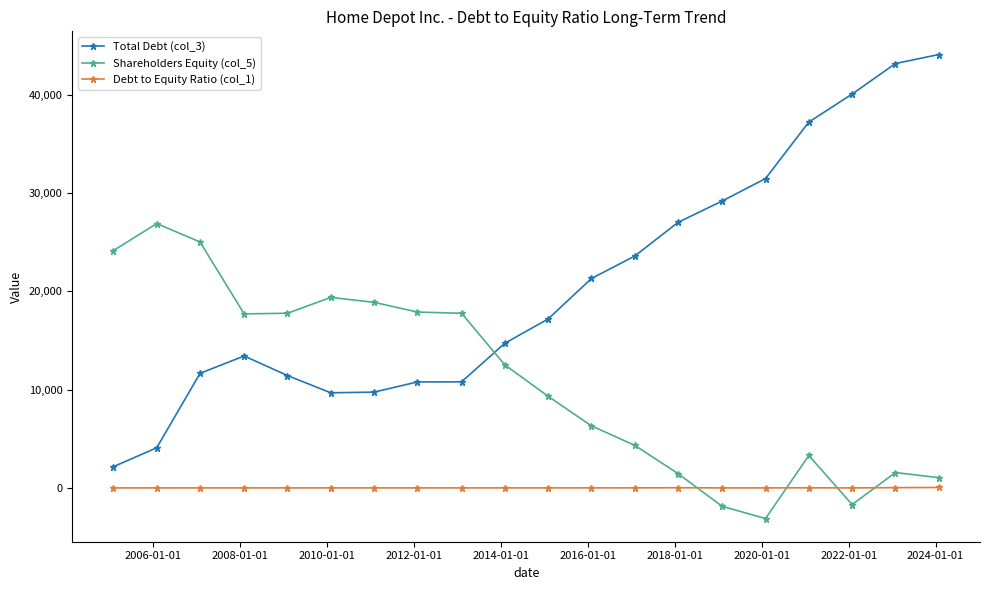

Which series ends up on top after the final intersection of Total Debt (col_3) and Shareholders Equity (col_5)?

Total Debt (col_3)